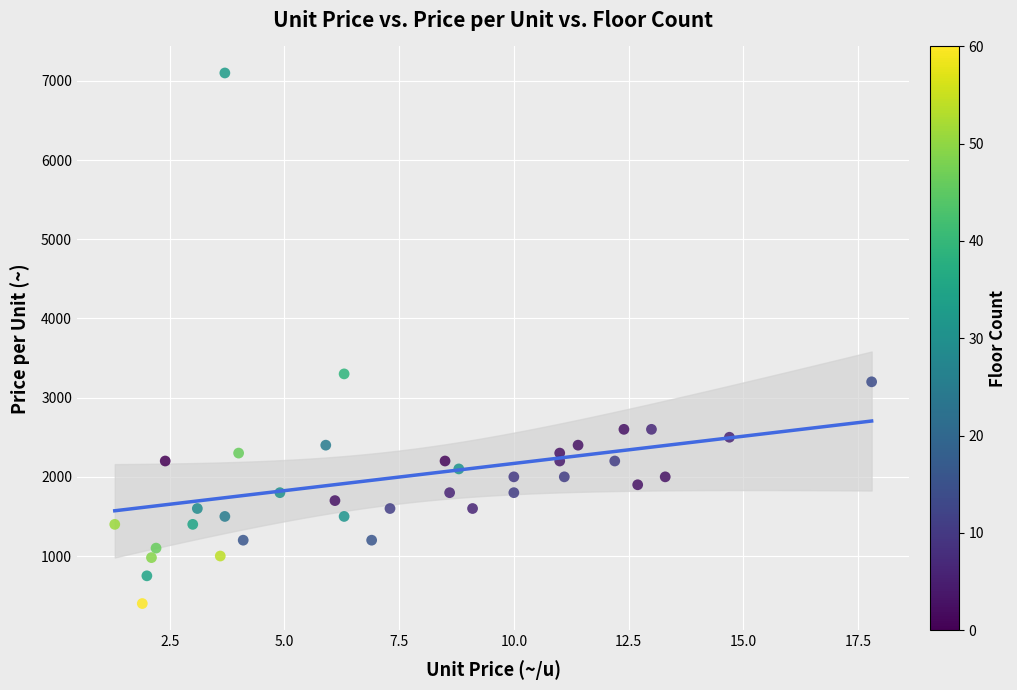

What is the range of Y values (max minus min)?

6700